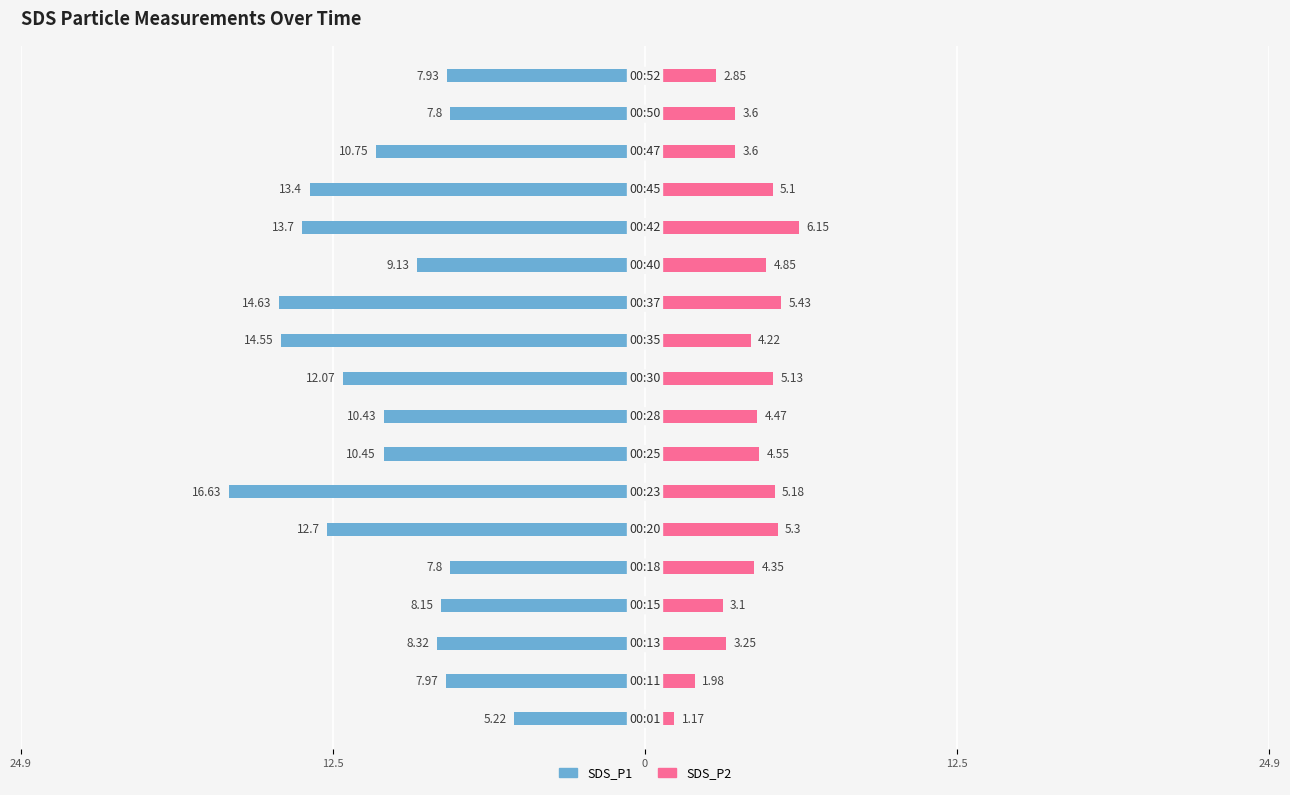

What is the value of the SDS_P1 bar at the 16th from the left?

-10.8